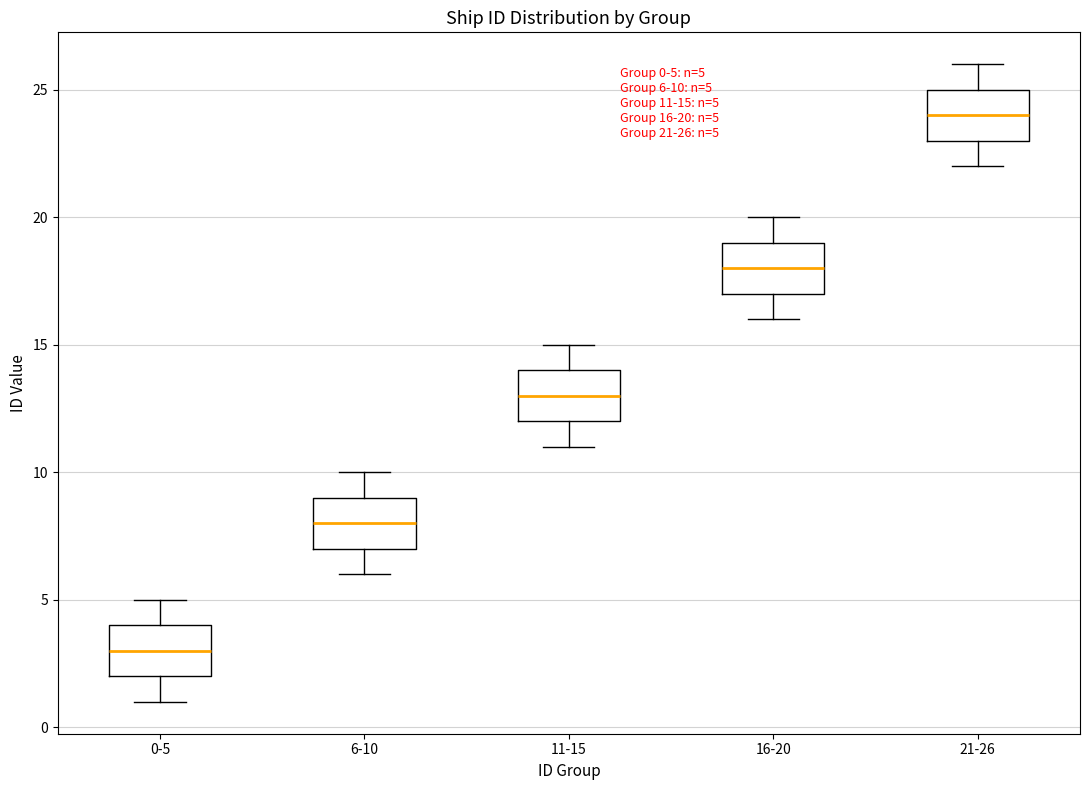

Which box has the lowest median line?

0-5